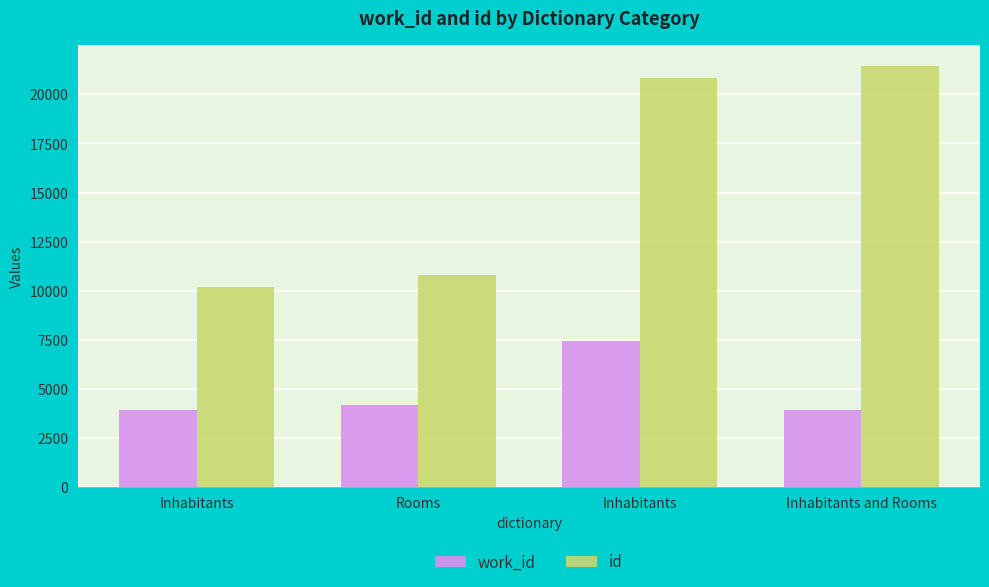

What are all the series names shown in the legend?

work_id, id